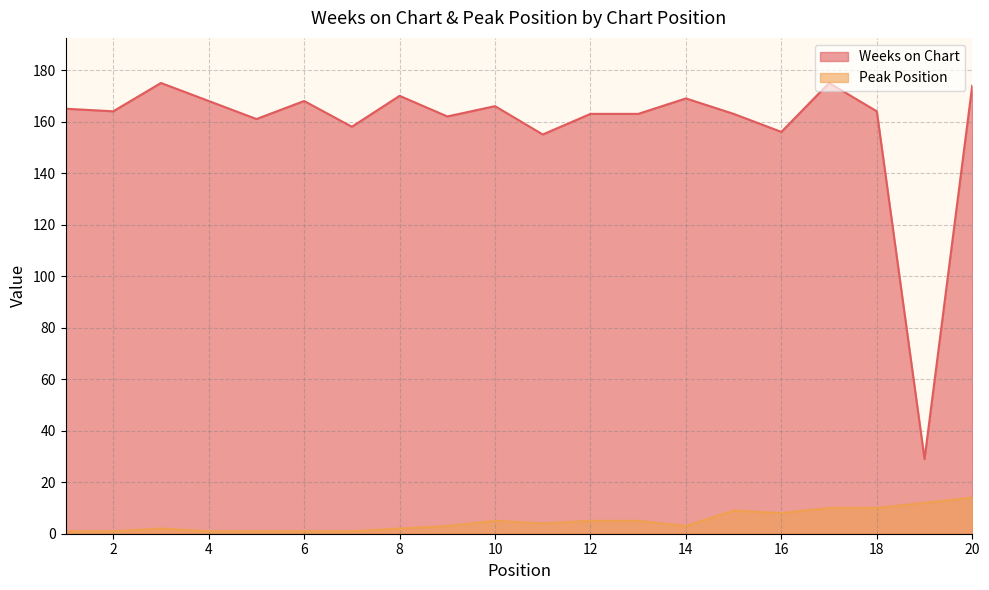

How many data points in Peak Position are above 4?

9